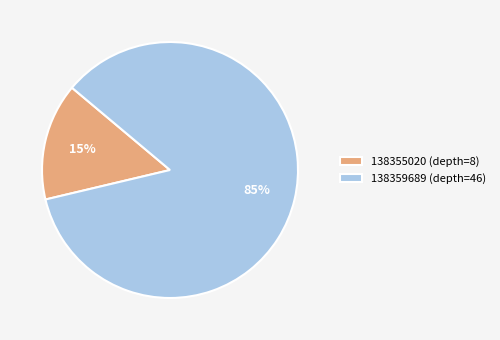

Do 138359689 (depth=46) and 138355020 (depth=8) together represent more than half of the pie?

Yes